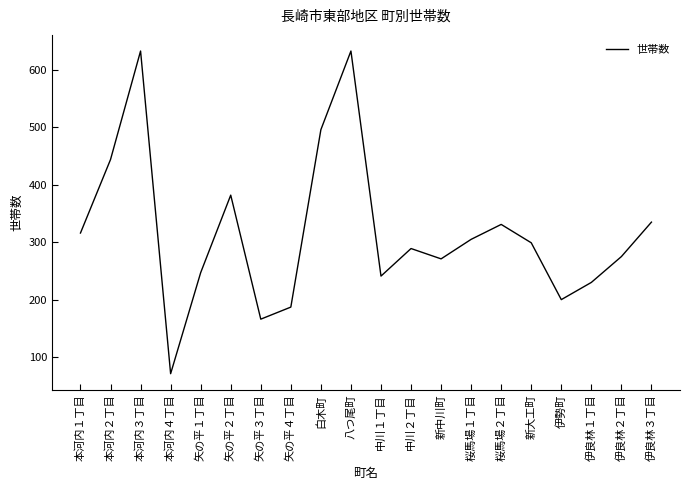

Which label corresponds to the smallest value in the chart?

本河内４丁目